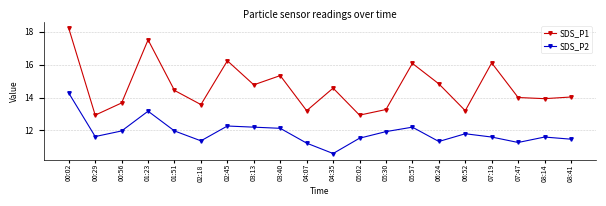

In SDS_P1, how many points are lower than both neighbors (excluding endpoints)?

7